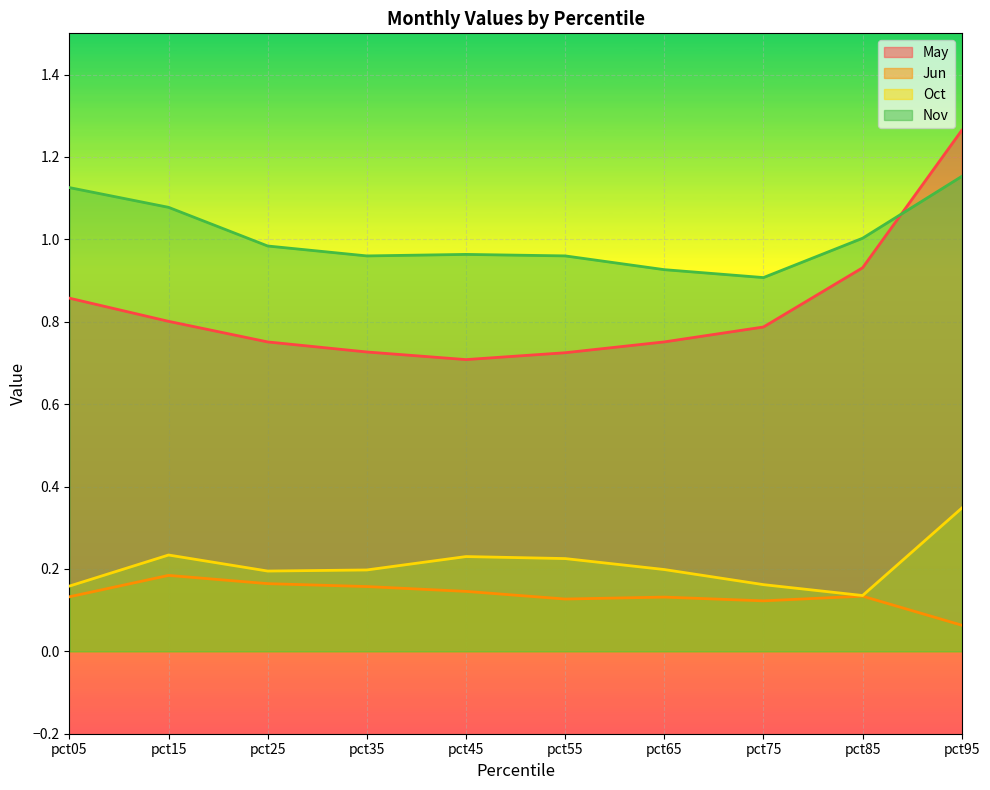

How many times do May and Nov cross each other?

1